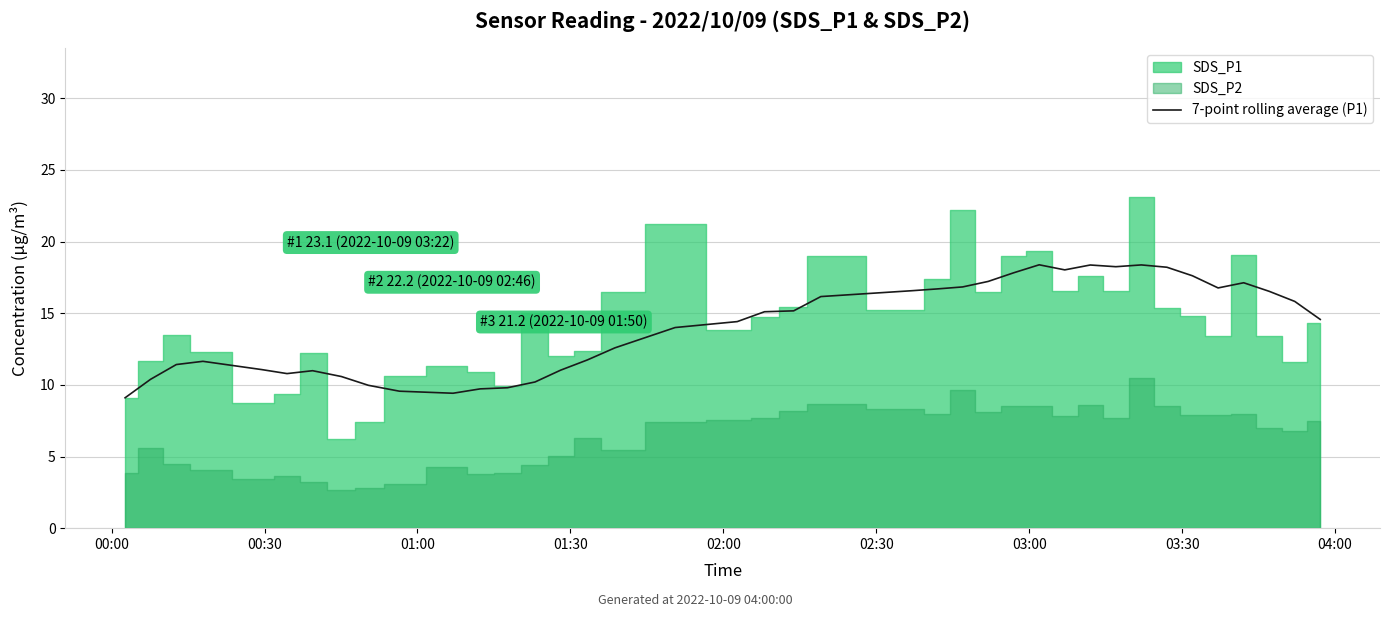

Reading left to right, what are all the values shown in this chart?

9.1	10.4	11.4	11.6	11.1	10.8	11.0	10.6	10.0	9.6	9.4	9.7	9.8	10.2	11.0	11.7	12.6	14.0	14.4	15.1	15.2	16.2	16.6	16.7	16.8	17.2	17.8	18.4	18.0	18.4	18.2	18.4	18.2	17.6	16.8	17.1	16.5	15.8	14.6